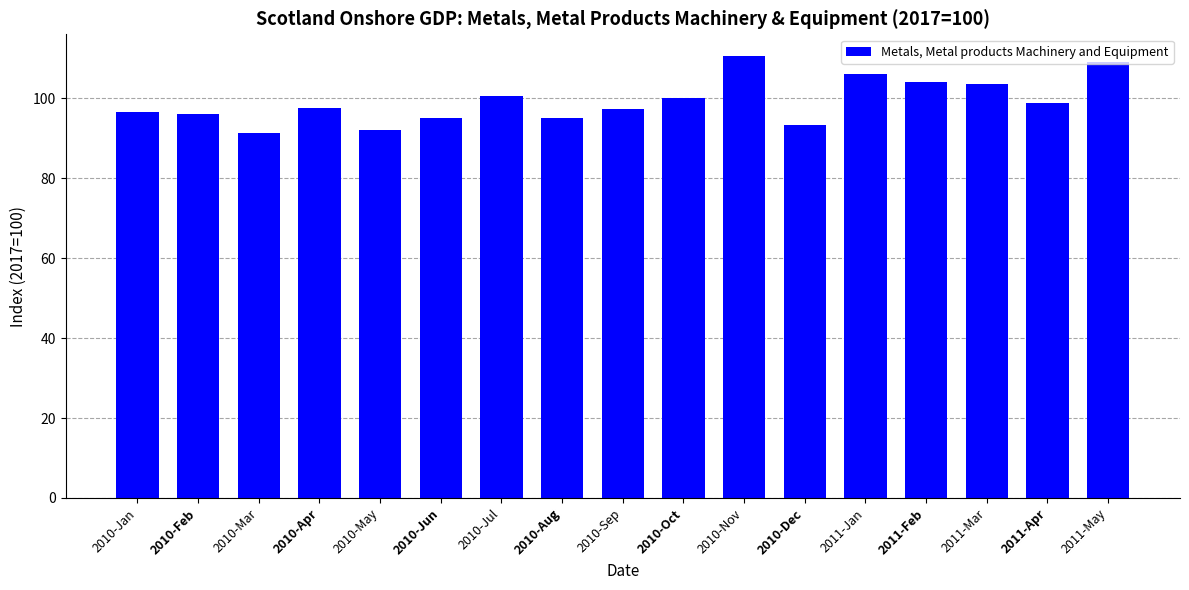

What is the change in value from 2010-Oct to 2011-Jan?

+6.0